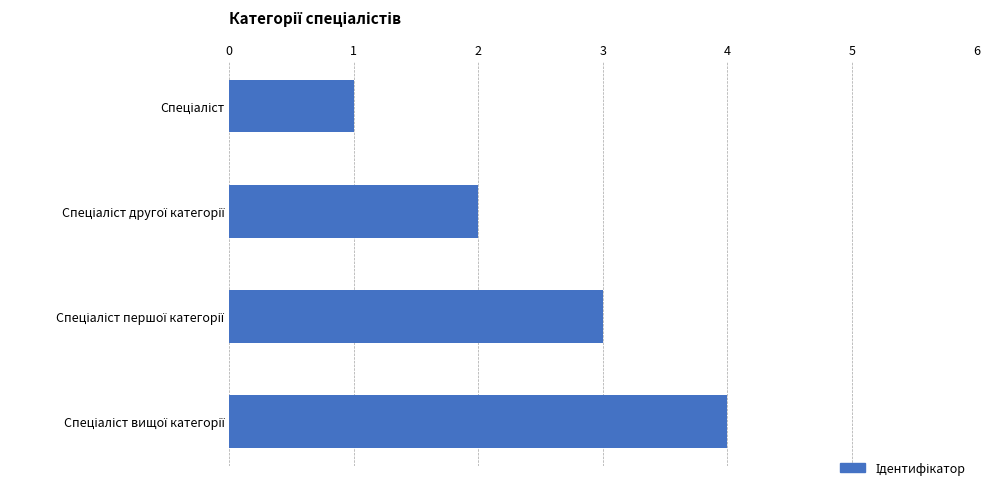

What is the maximum value shown in the chart?

4